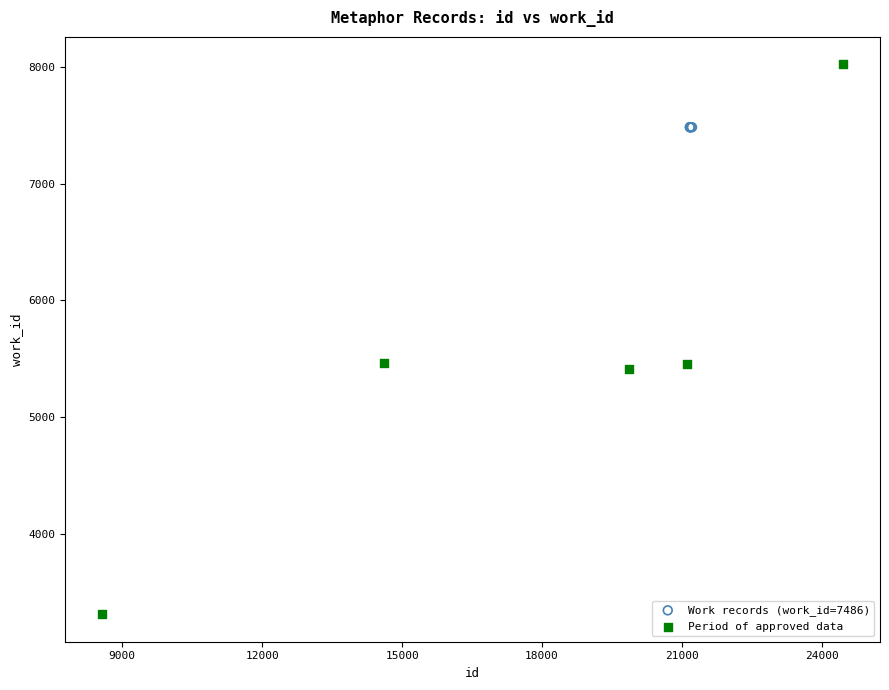

Which series reaches the minimum Y coordinate?

Period of approved data